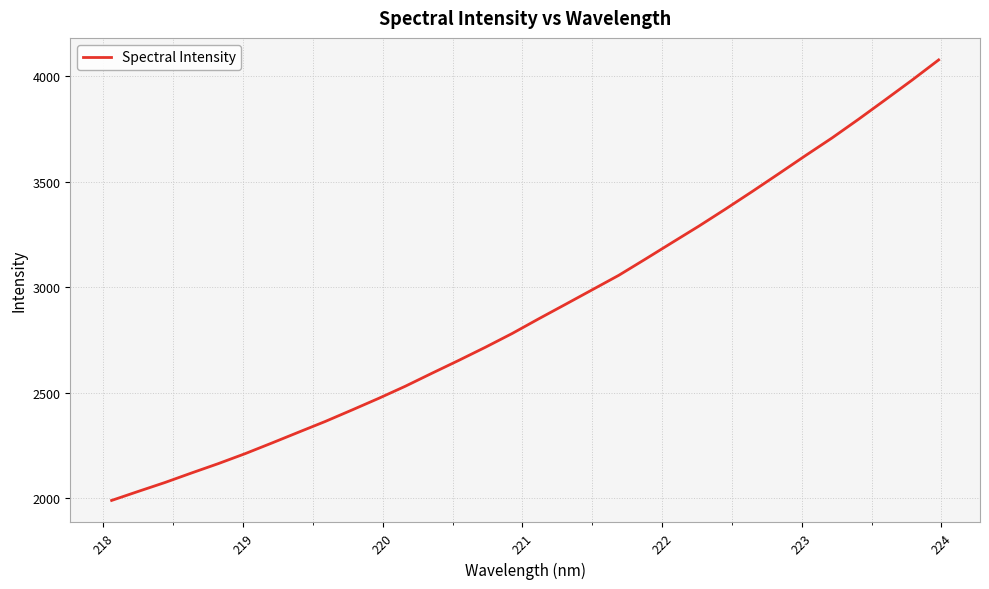

What is the minimum value shown in the chart?

1989.0